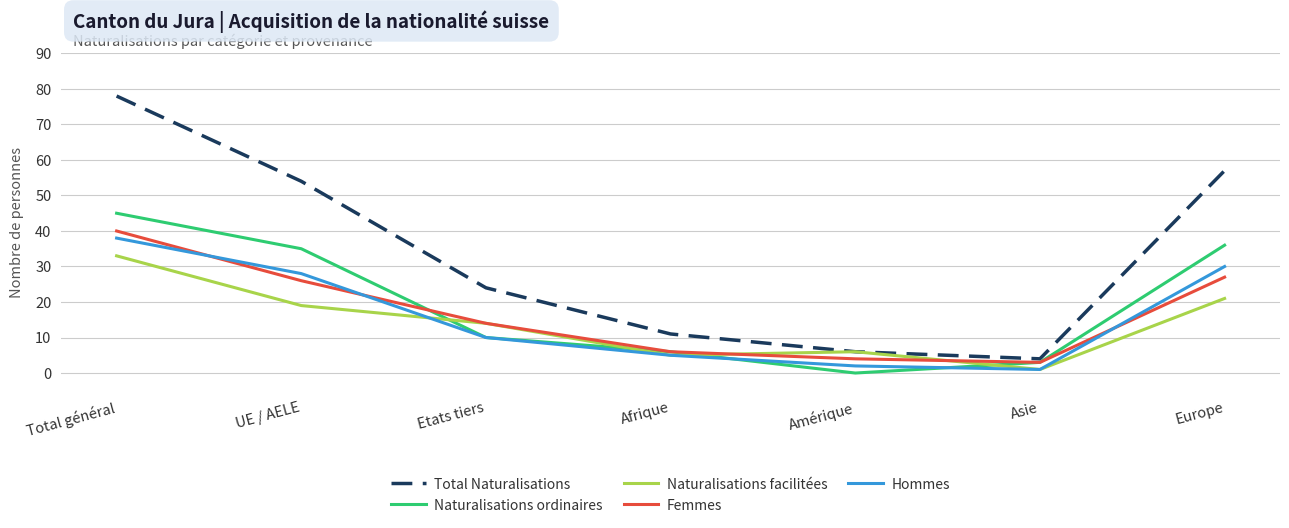

What is the sum of the Naturalisations facilitées values at Total général and Afrique?

38